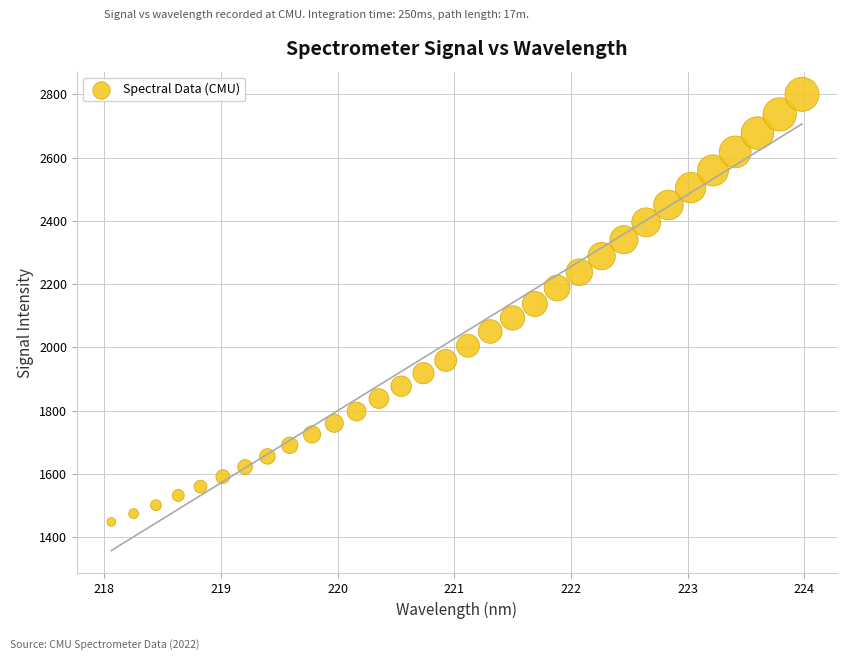

What is the range of X values (max minus min)?

5.9